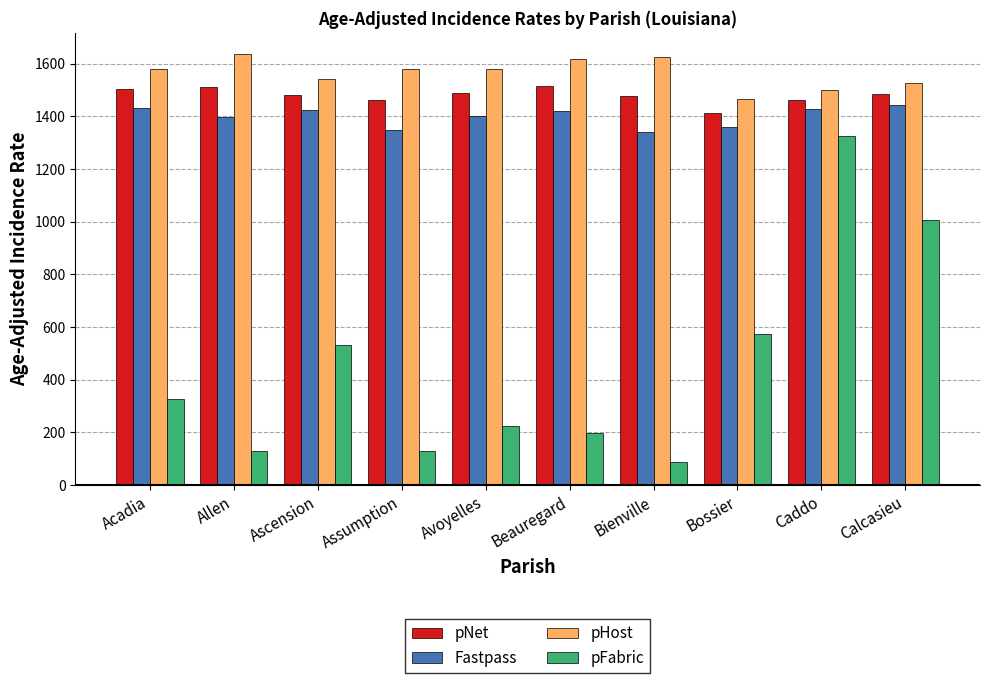

Which category has the highest value in the pFabric series?

Caddo